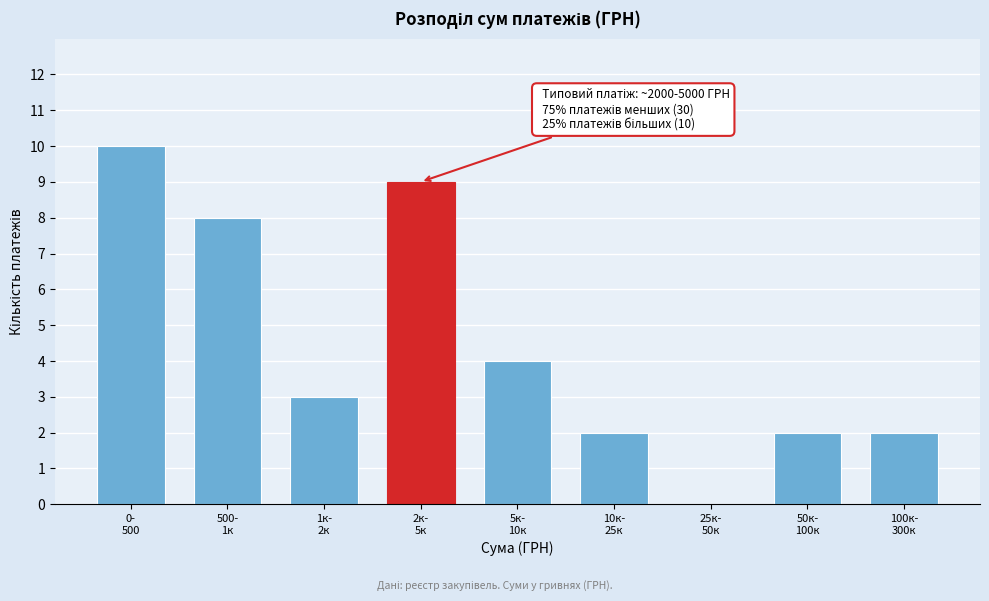

What is the sum of all values?

40